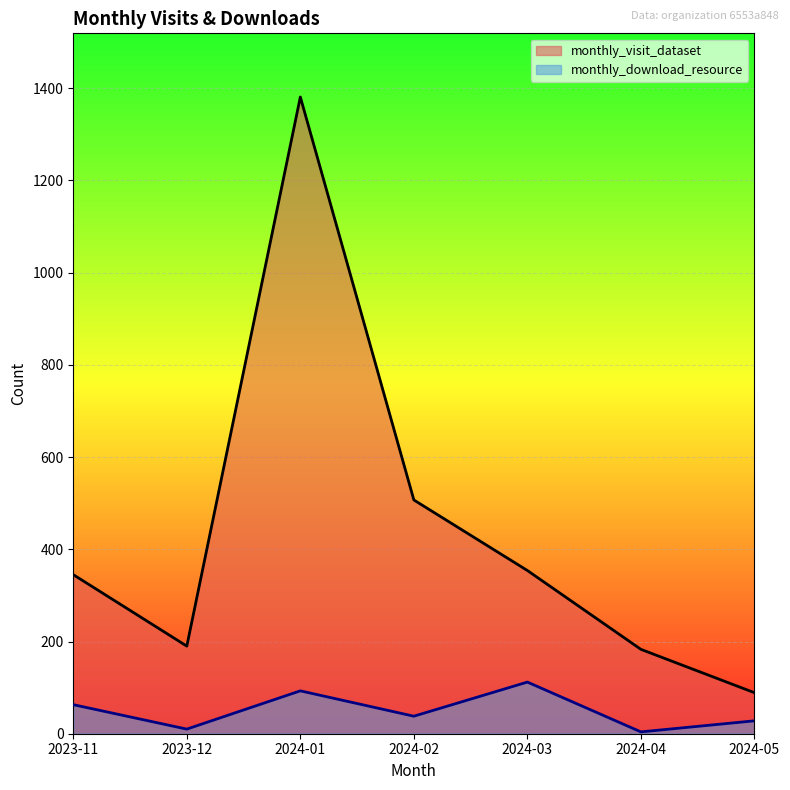

How many distinct data groups are displayed?

2